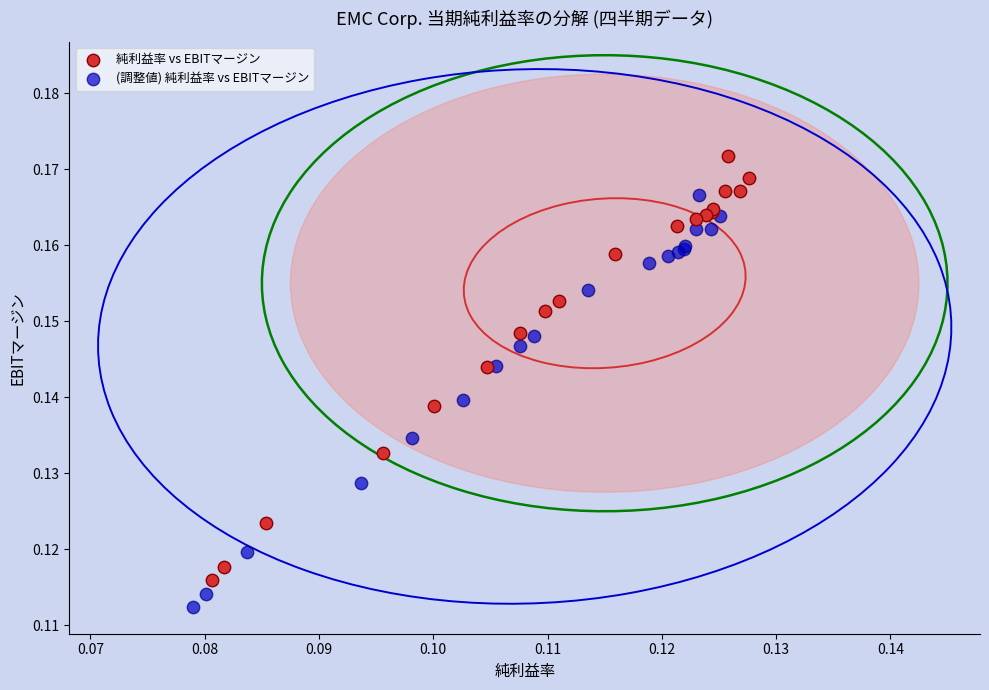

Which series contains the lowest Y value?

(調整値) 純利益率 vs EBITマージン